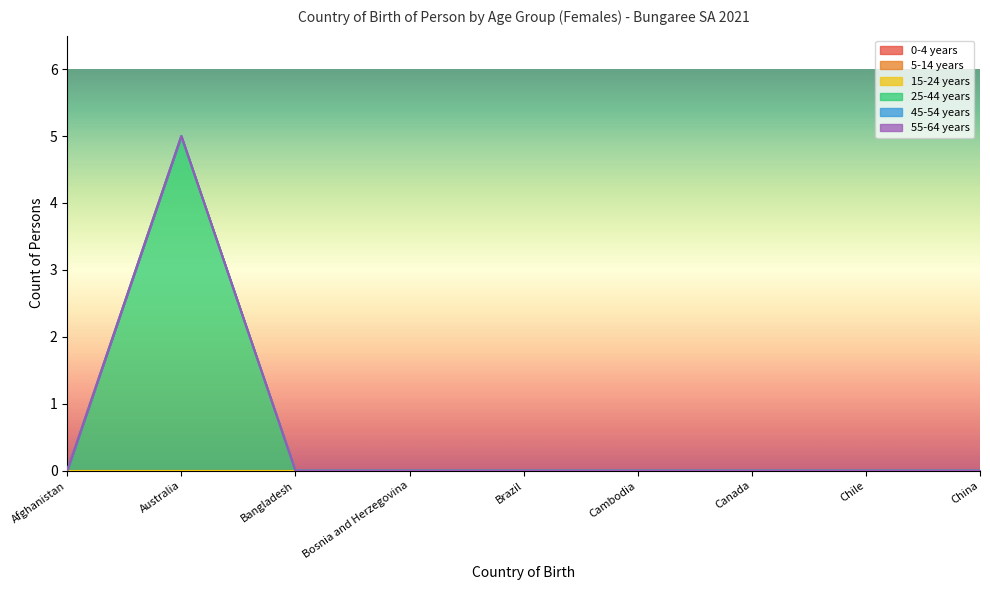

At how many categories does at least one series exceed 2?

1